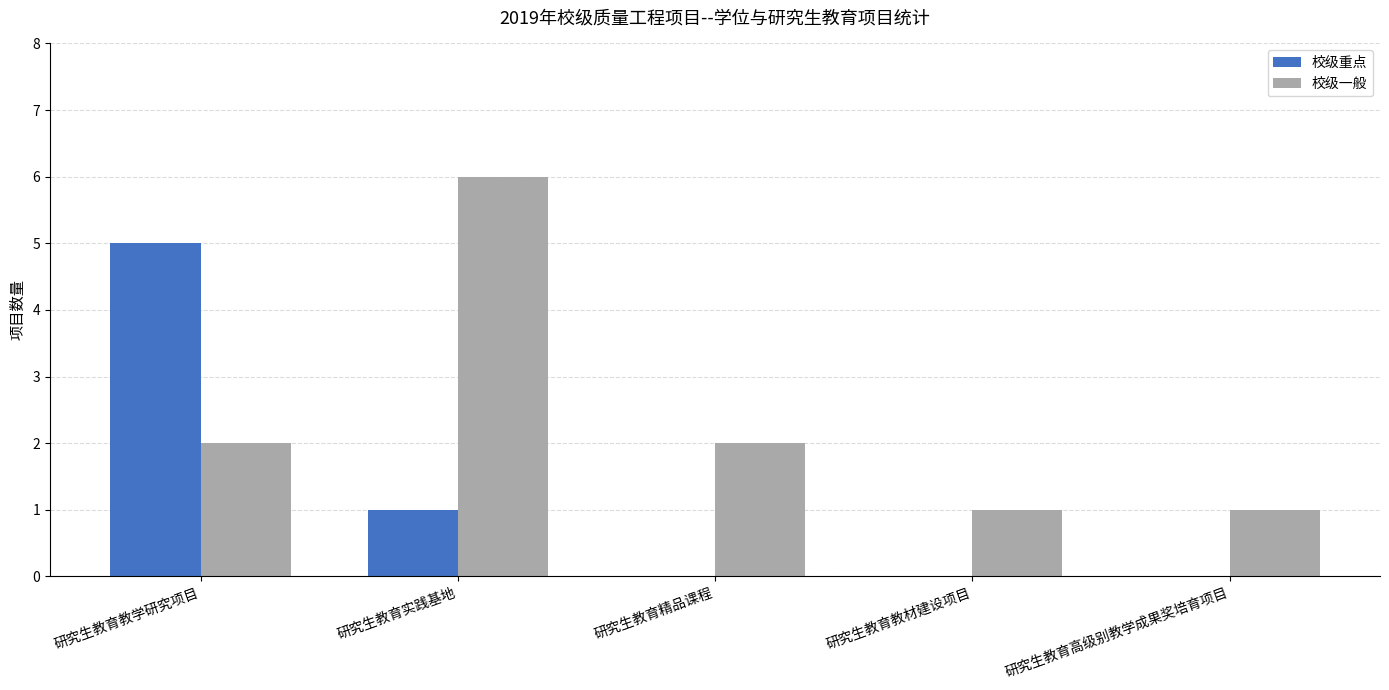

Reading right to left, list all the values displayed in this chart.

校级重点: 0	0	0	1	5
校级一般: 1	1	2	6	2